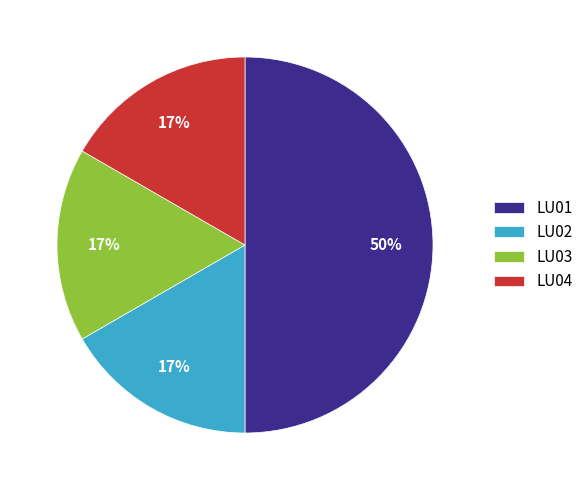

Which slice is the largest?

LU01